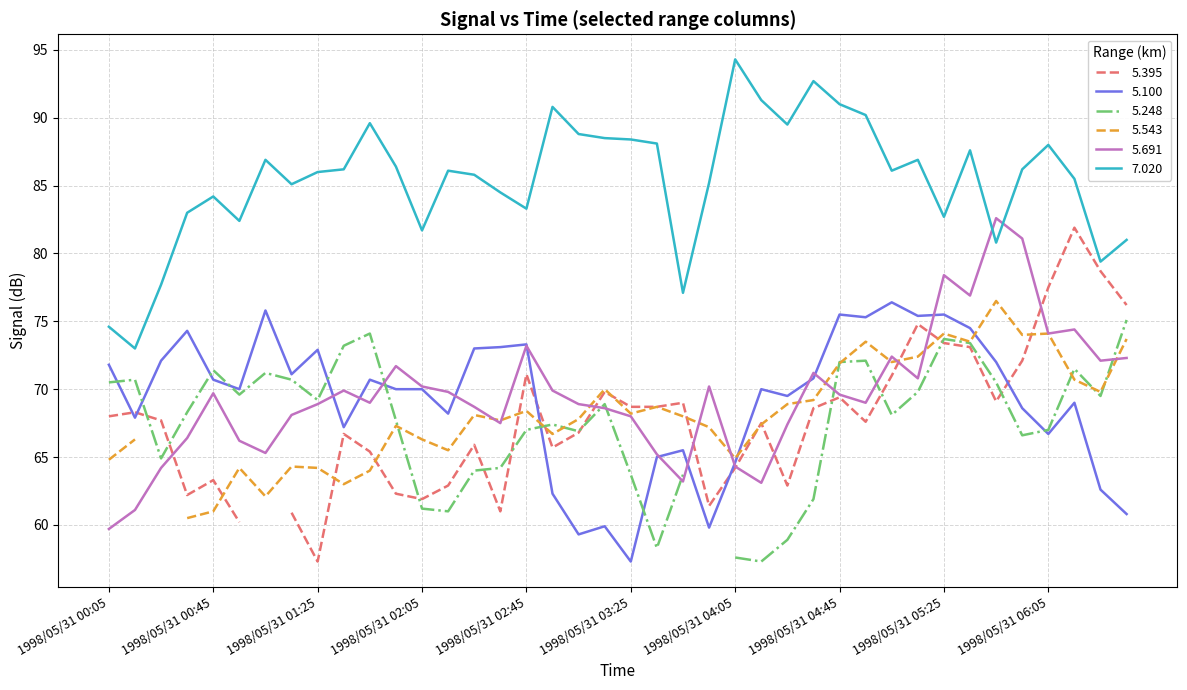

Is this an area chart (filled region under the line)?

No